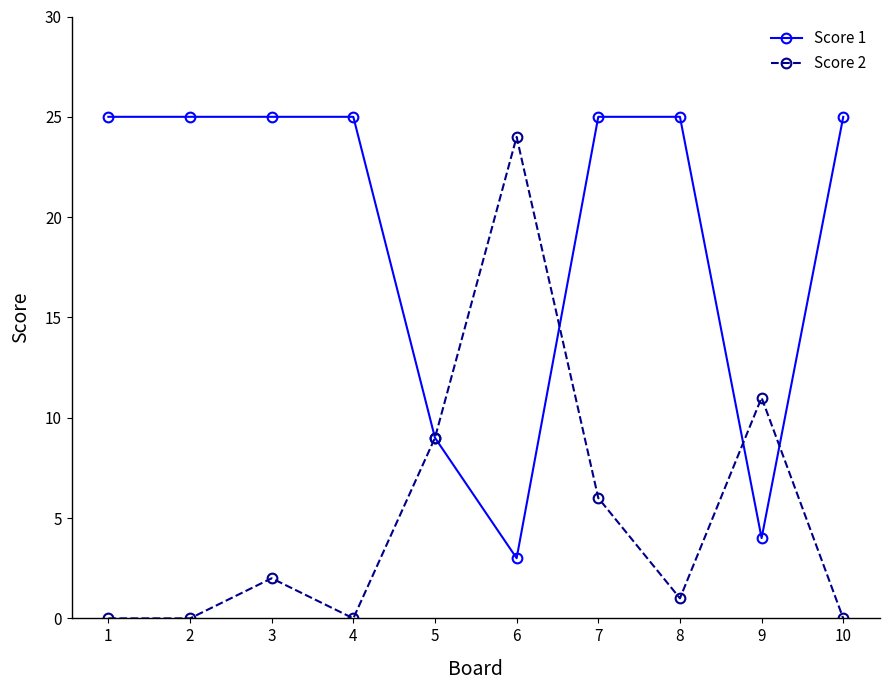

Reading right to left, what are all the values shown in this chart?

Score 1: 25	4	25	25	3	9	25	25	25	25
Score 2: 0	11	1	6	24	9	0	2	0	0